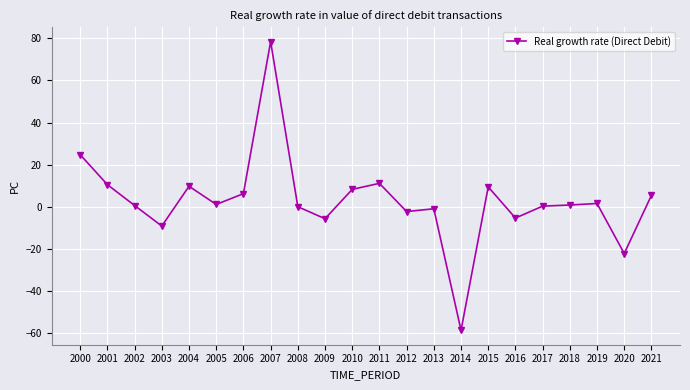

What is the difference between the values at 2011 and 2009?

16.8